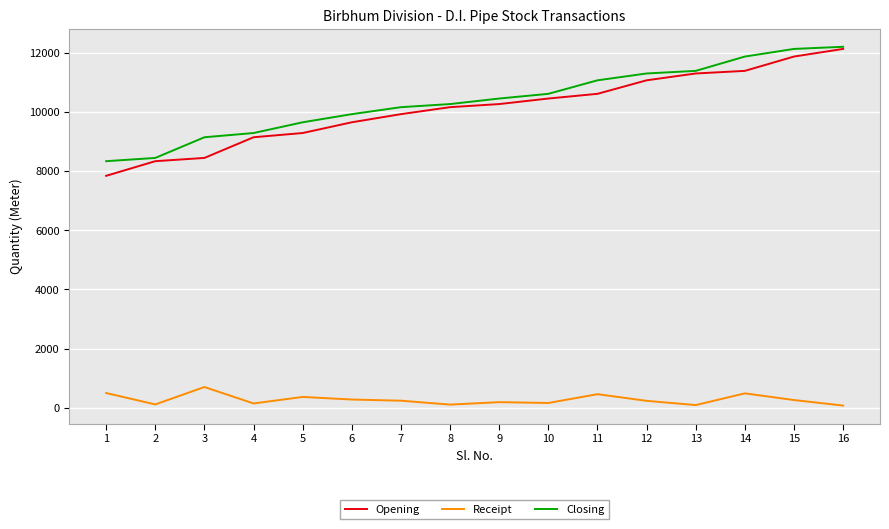

What is the maximum value shown in the chart?

12199